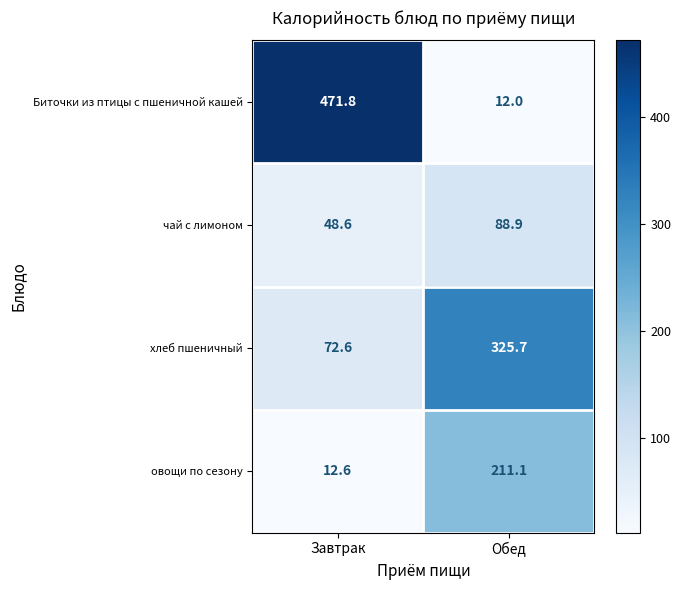

Count the number of data series in this chart.

4